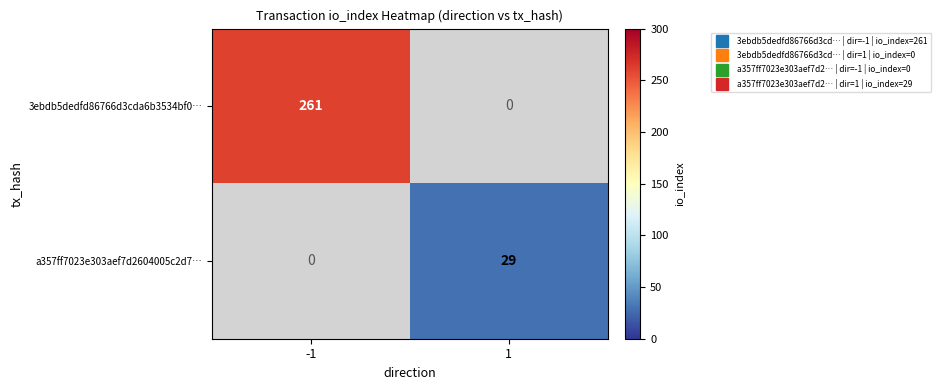

At which category does the chart reach its minimum across all series?

1